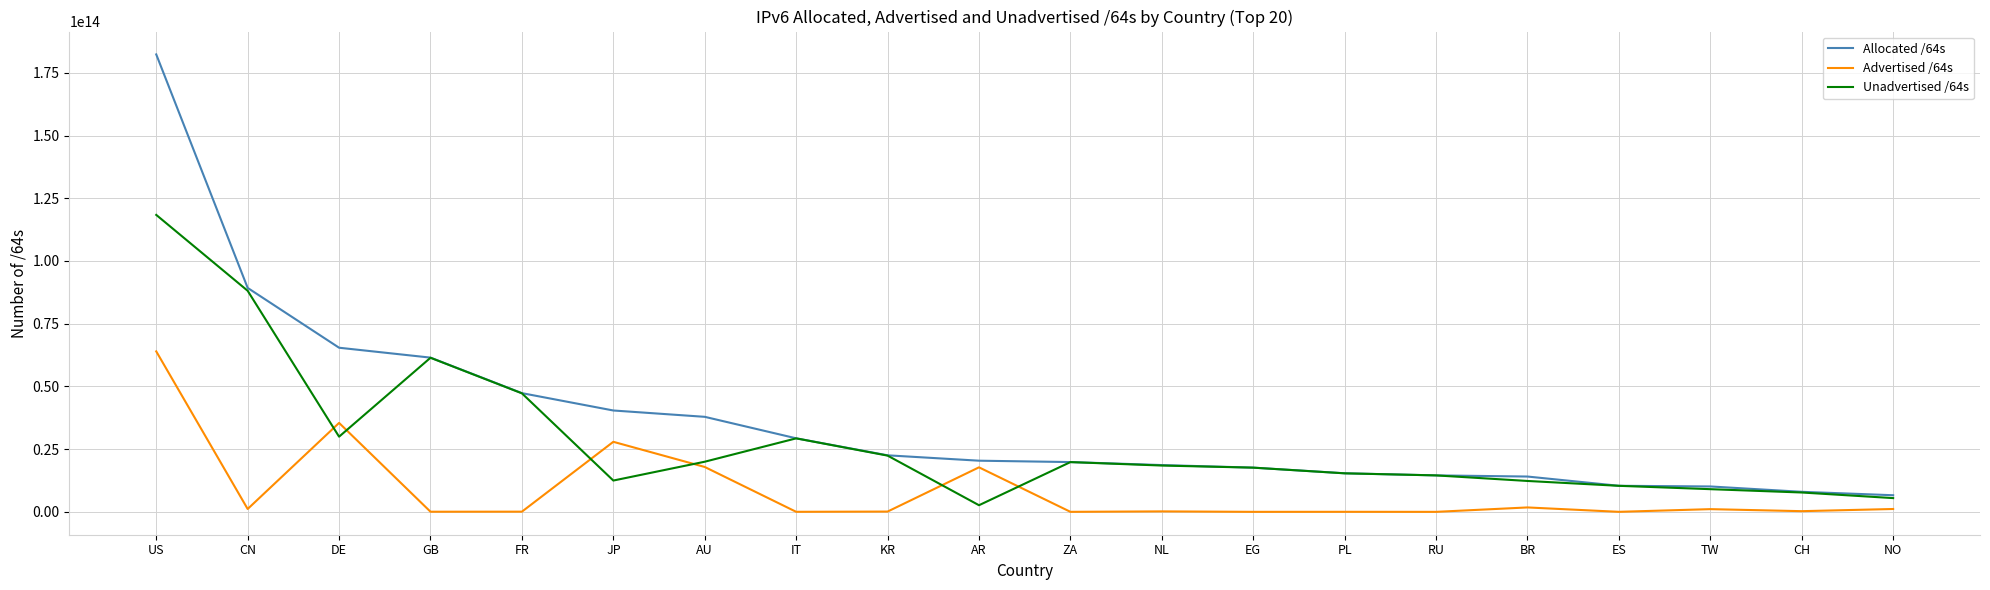

Which series has the widest spread of values?

Allocated /64s